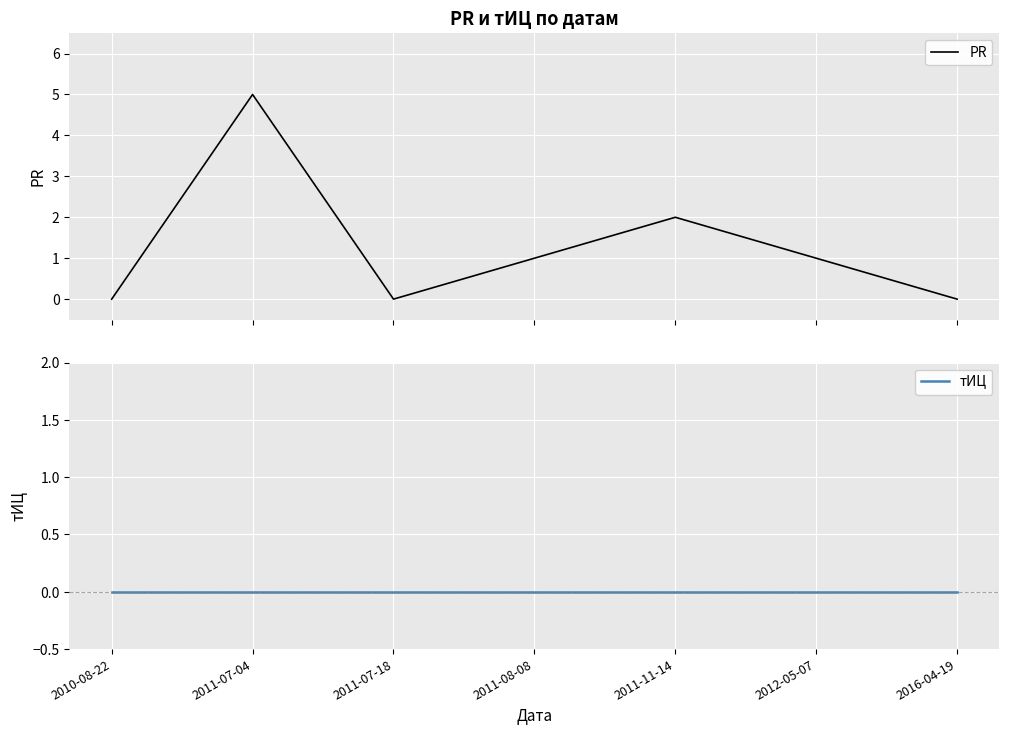

Reading left to right, what are all the values shown in this chart?

PR: 2010-08-22=0	2011-07-04=5	2011-07-18=0	2011-08-08=1	2011-11-14=2	2012-05-07=1	2016-04-19=0
тИЦ: 2010-08-22=0	2011-07-04=0	2011-07-18=0	2011-08-08=0	2011-11-14=0	2012-05-07=0	2016-04-19=0